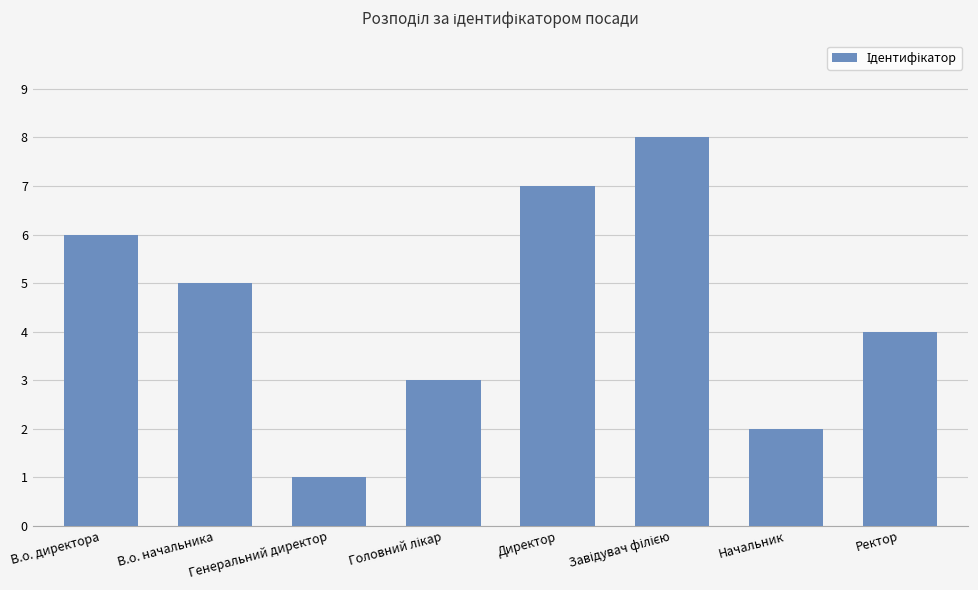

What is the maximum value shown in the chart?

8